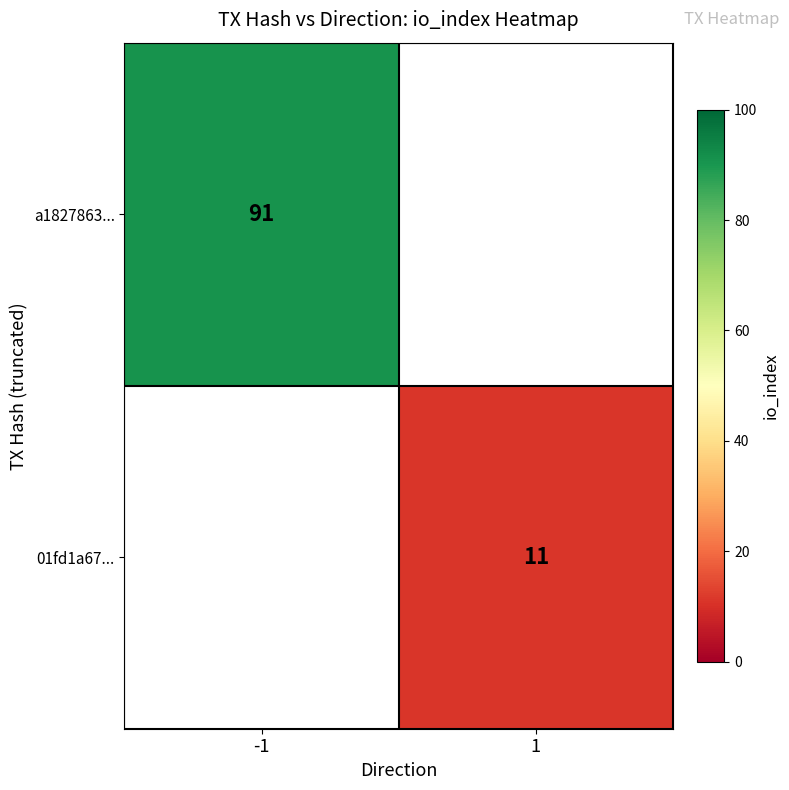

Is it true that 01fd1a67... equals 11 at 1?

True